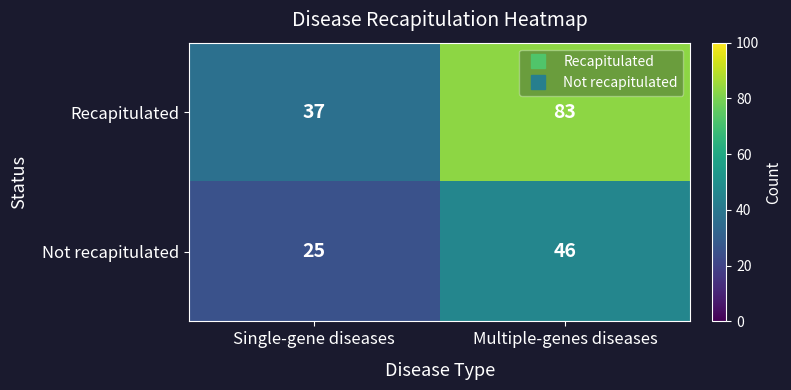

Reading right to left, extract all data points from this chart.

Recapitulated: 83	37
Not recapitulated: 46	25